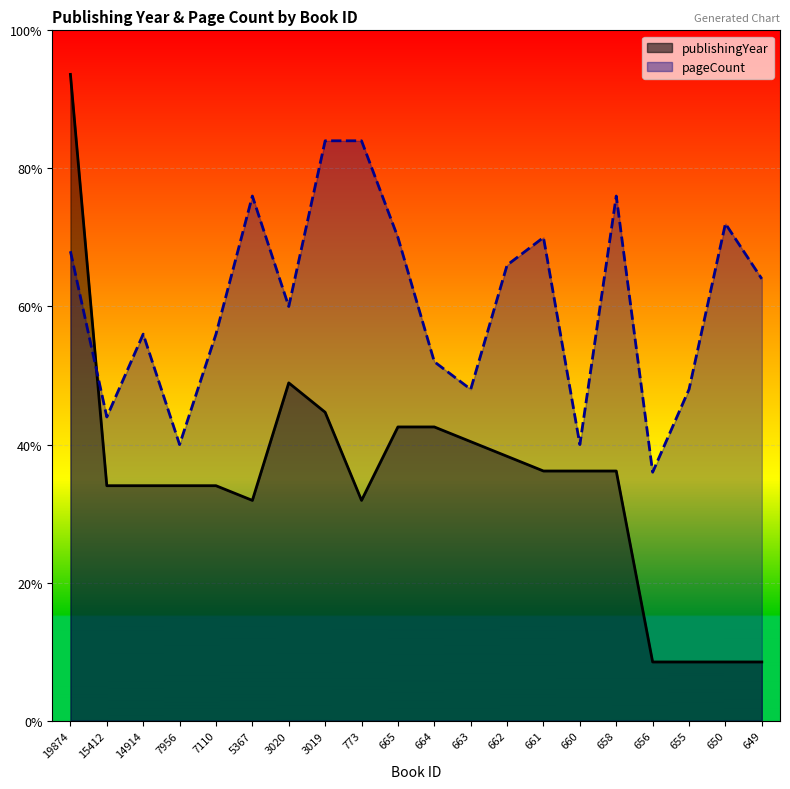

What is the maximum value for publishingYear?

0.9